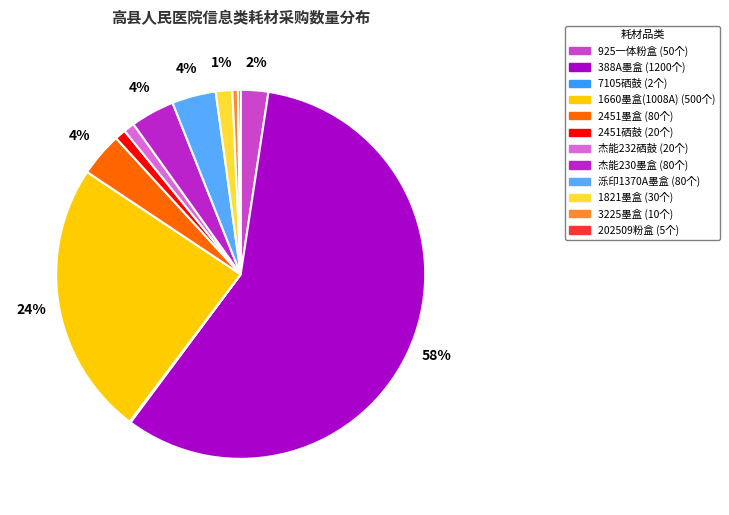

True or false: 2451硒鼓 accounts for 11% of the total.

False